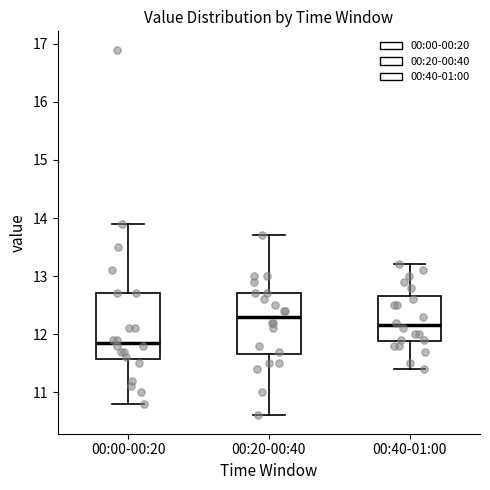

Reading left to right, transcribe this box plot: for each box, give where its median line is, the range the box spans, and where its two whiskers end, as read against the y-axis. The values are not printed on the chart, so give them approximately, as read against the axis.

00:00-00:20: median 11.9, box 11.6 to 12.7, whiskers 10.8 to 13.9
00:20-00:40: median 12.3, box 11.7 to 12.7, whiskers 10.6 to 13.7
00:40-01:00: median 12.2, box 11.9 to 12.7, whiskers 11.4 to 13.2